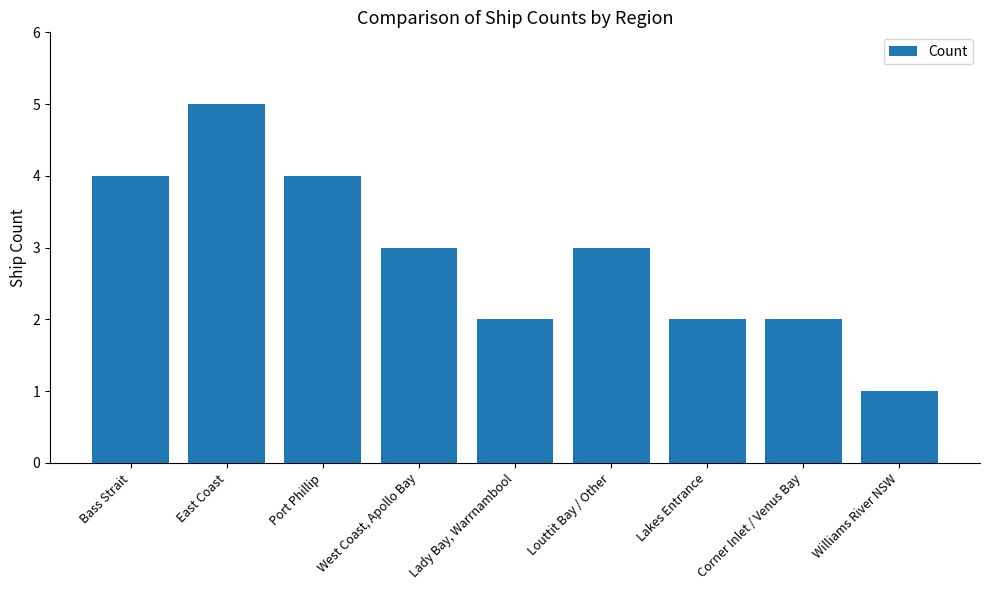

What is the difference between the maximum and minimum values?

4